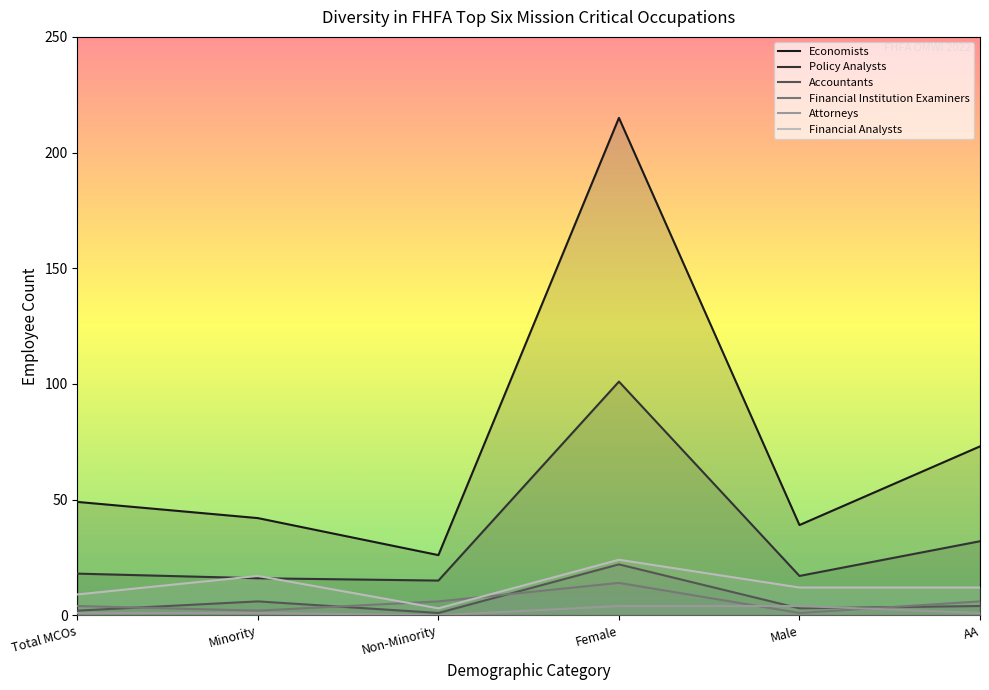

Which series has the widest spread of values?

Economists